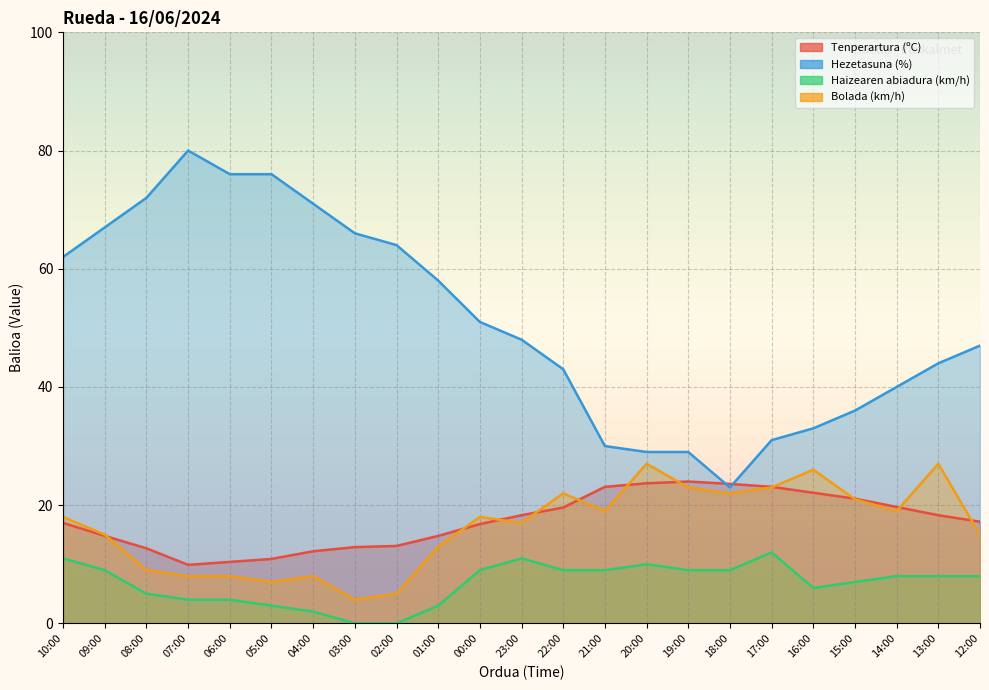

Reading right to left, what are all the values shown in this chart?

Tenperartura (ºC): 12:00=17.2	13:00=18.3	14:00=19.7	15:00=21.1	16:00=22.1	17:00=23.1	18:00=23.6	19:00=24.0	20:00=23.7	21:00=23.1	22:00=19.6	23:00=18.3	00:00=16.8	01:00=14.8	02:00=13.1	03:00=12.9	04:00=12.2	05:00=10.9	06:00=10.4	07:00=9.9	08:00=12.7	09:00=14.8	10:00=17.0
Hezetasuna (%): 12:00=47.0	13:00=44.0	14:00=40.0	15:00=36.0	16:00=33.0	17:00=31.0	18:00=23.0	19:00=29.0	20:00=29.0	21:00=30.0	22:00=43.0	23:00=48.0	00:00=51.0	01:00=58.0	02:00=64.0	03:00=66.0	04:00=71.0	05:00=76.0	06:00=76.0	07:00=80.0	08:00=72.0	09:00=67.0	10:00=62.0
Haizearen abiadura (km/h): 12:00=8.0	13:00=8.0	14:00=8.0	15:00=7.0	16:00=6.0	17:00=12.0	18:00=9.0	19:00=9.0	20:00=10.0	21:00=9.0	22:00=9.0	23:00=11.0	00:00=9.0	01:00=3.0	02:00=0.0	03:00=0.0	04:00=2.0	05:00=3.0	06:00=4.0	07:00=4.0	08:00=5.0	09:00=9.0	10:00=11.0
Bolada (km/h): 12:00=15.0	13:00=27.0	14:00=19.0	15:00=21.0	16:00=26.0	17:00=23.0	18:00=22.0	19:00=23.0	20:00=27.0	21:00=19.0	22:00=22.0	23:00=17.0	00:00=18.0	01:00=13.0	02:00=5.0	03:00=4.0	04:00=8.0	05:00=7.0	06:00=8.0	07:00=8.0	08:00=9.0	09:00=15.0	10:00=18.0